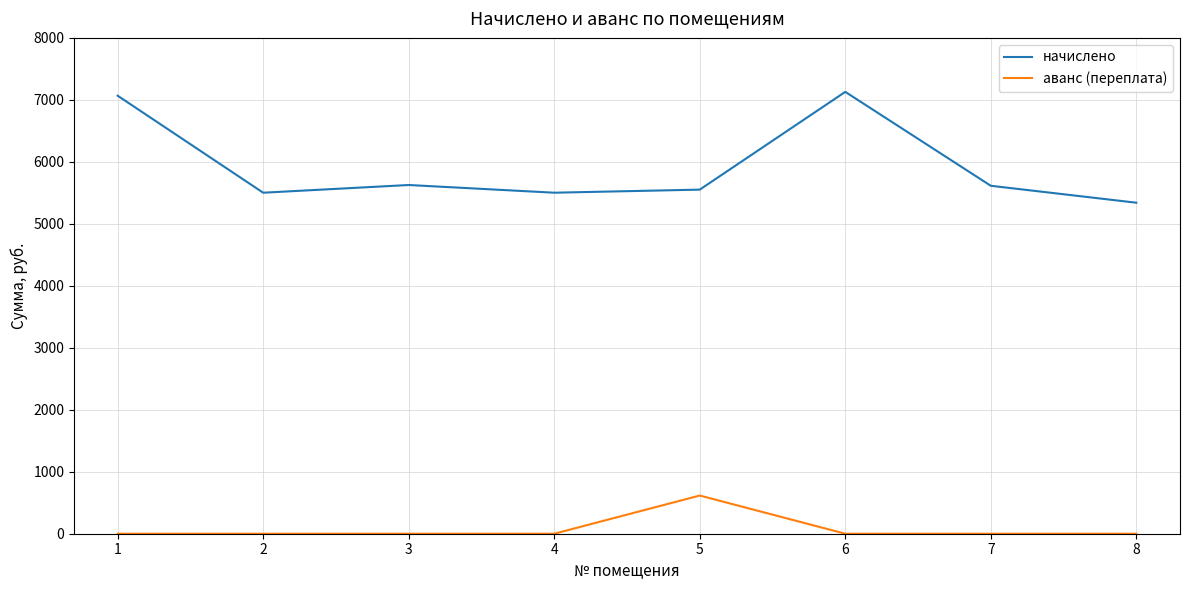

Which series has the largest total across all categories?

начислено